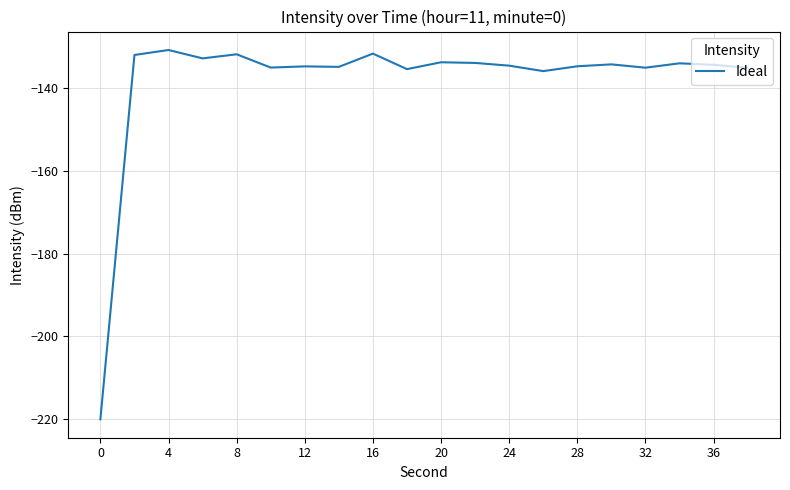

Does the chart have visible grid lines?

Yes